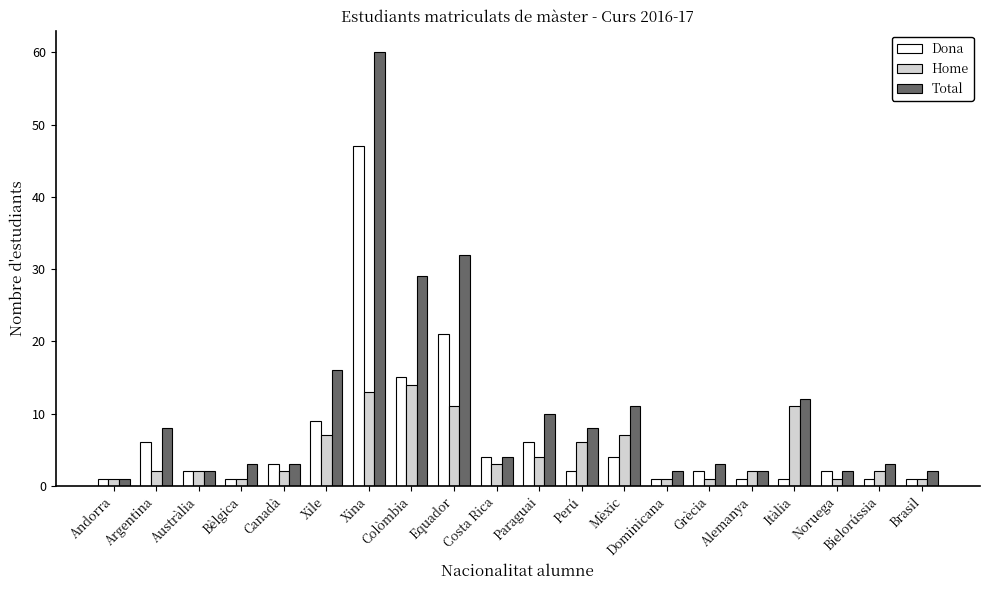

True or false: Dona has a value of 2 at Costa Rica.

False